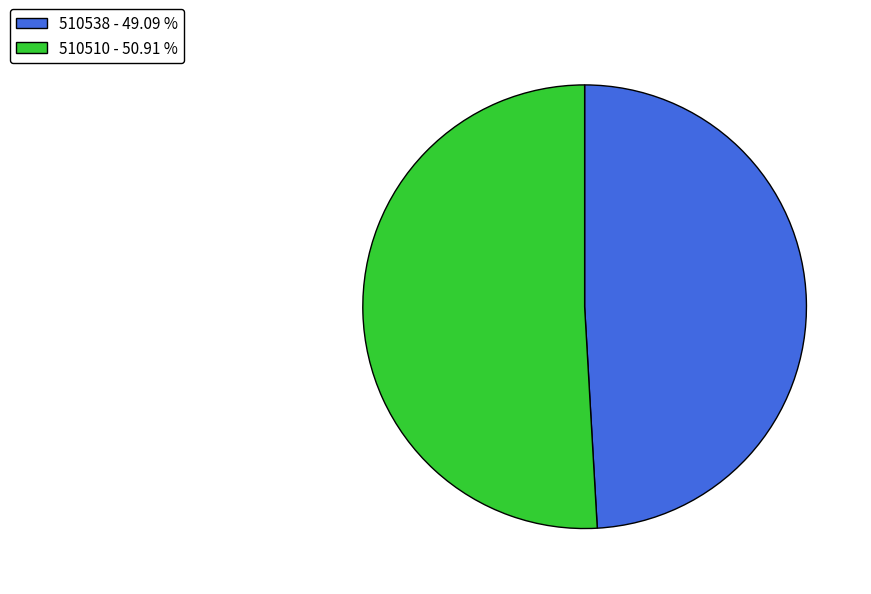

Do 510538 and 510510 together represent more than half of the pie?

Yes